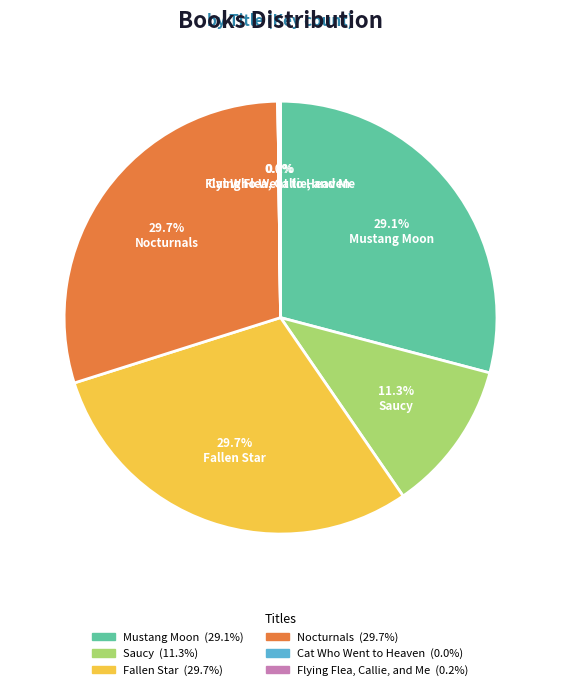

What percentage is the Nocturnals slice, to the nearest percent?

30%